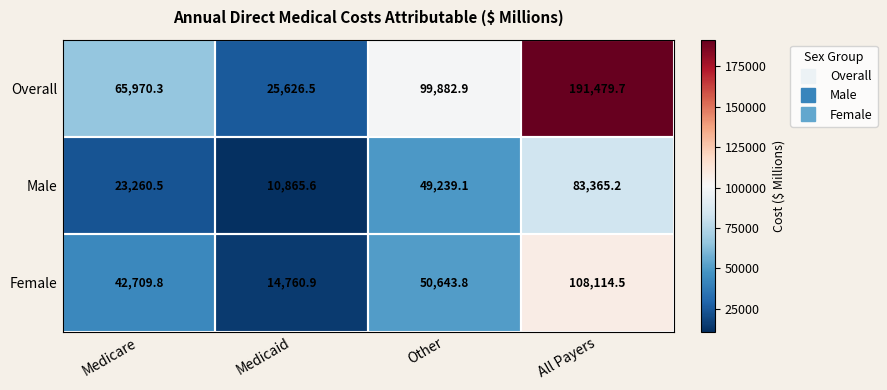

At Medicare, list the series in order from largest to smallest.

Overall, Female, Male